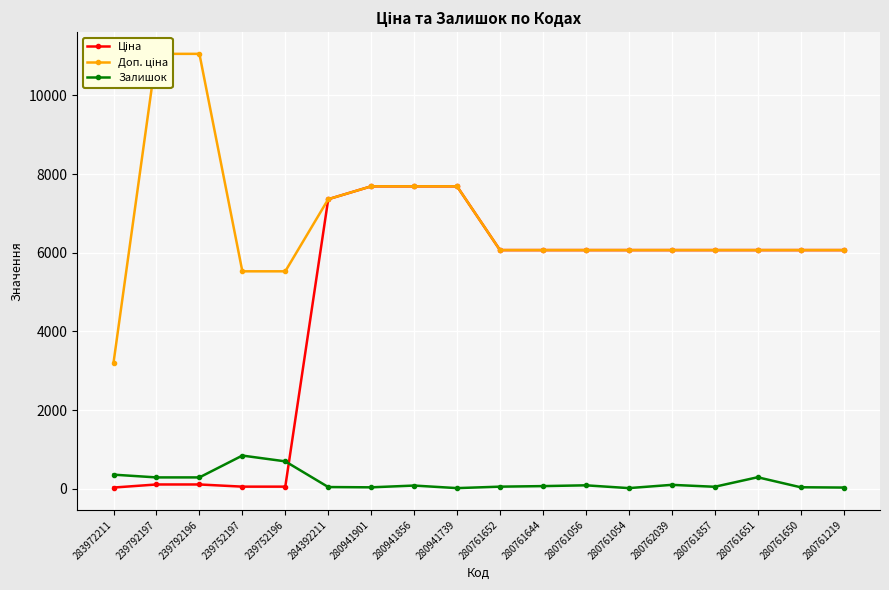

At which label is Доп. ціна closest to 7130?

284392211